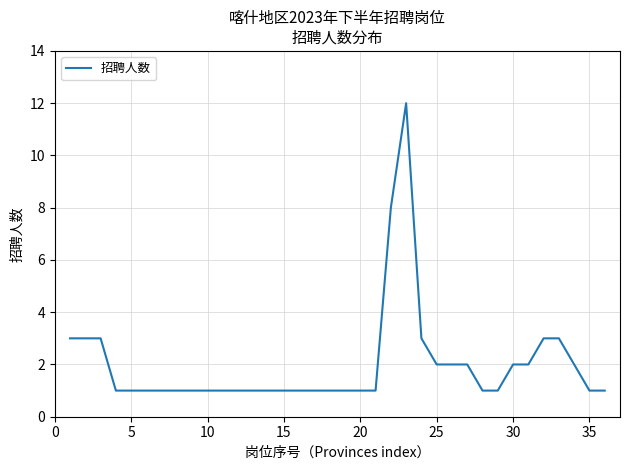

What is the greatest value displayed?

12